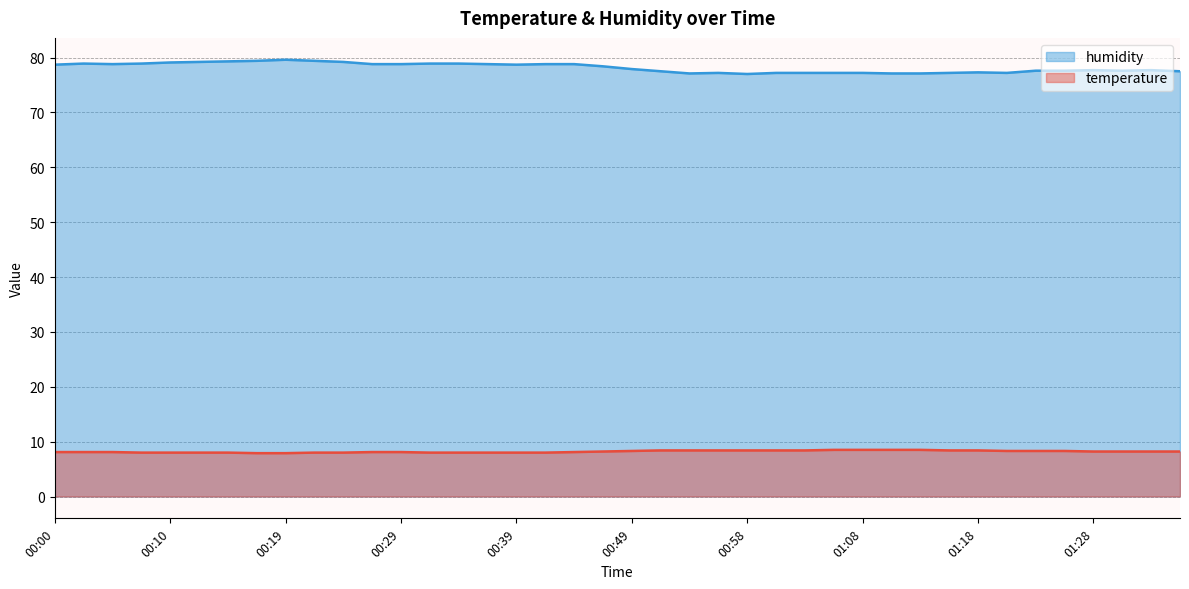

At 00:22, list the series in order from smallest to largest.

temperature, humidity